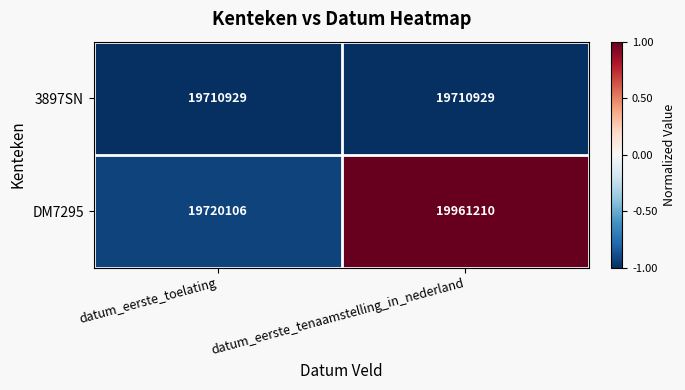

What is the total value across all series at datum_eerste_tenaamstelling_in_nederland?

39672139